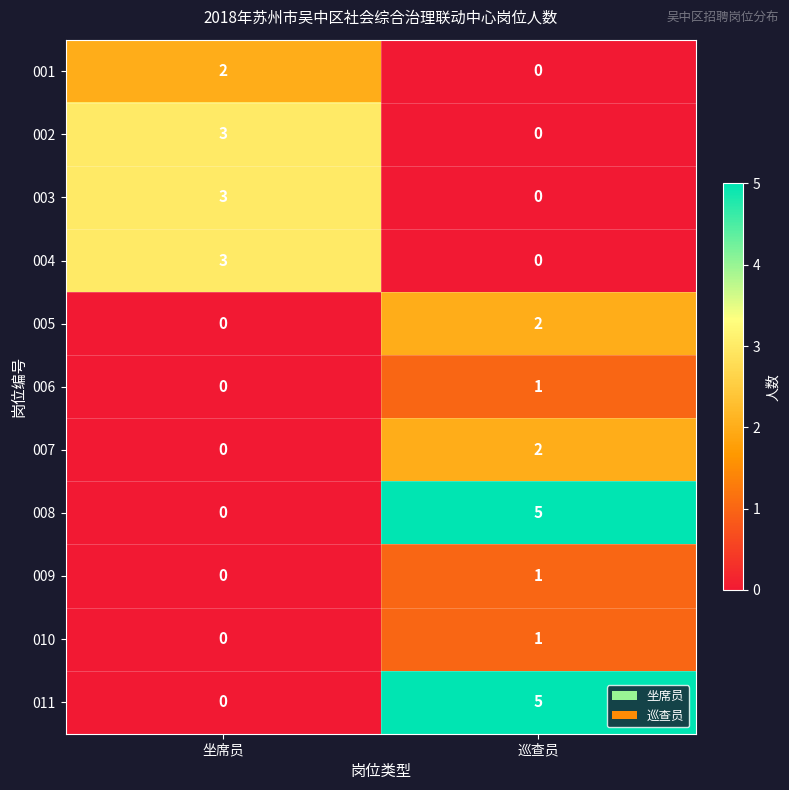

Which category has the lowest value in the 006 series?

坐席员